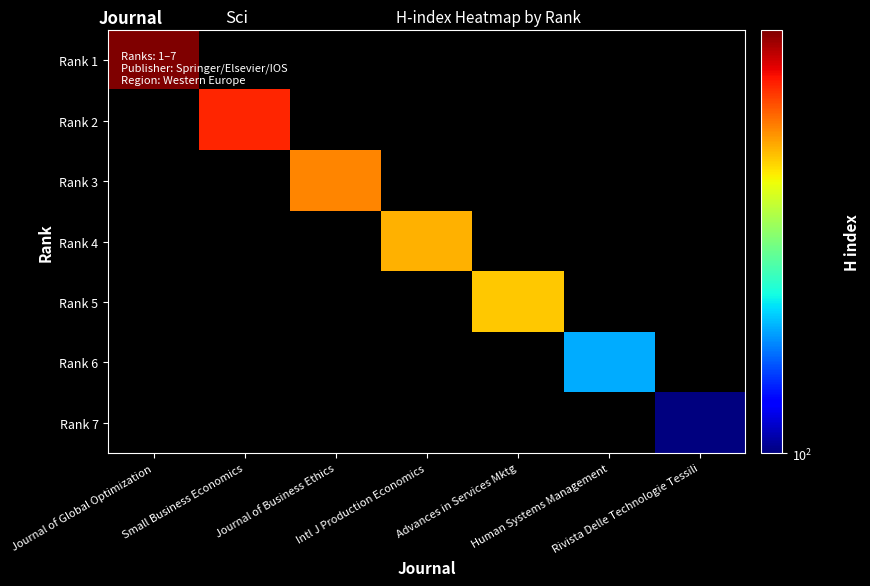

Is the value of Rank 2 at Journal of Business Ethics greater than the value of Rank 7 at Rivista Delle Technologie Tessili?

No